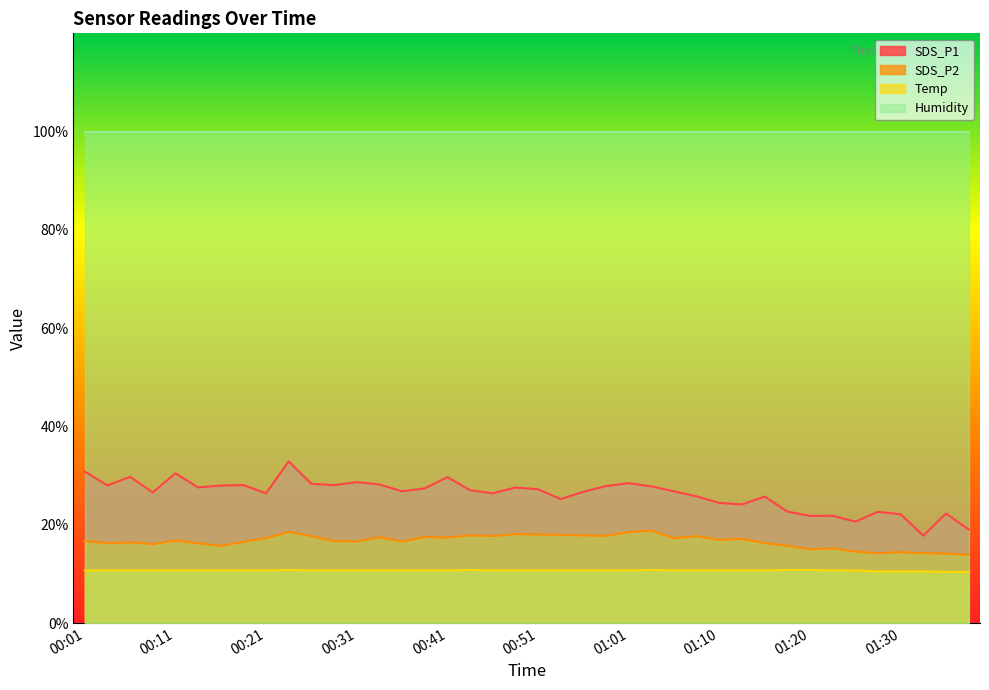

Which series has the widest spread of values?

SDS_P1